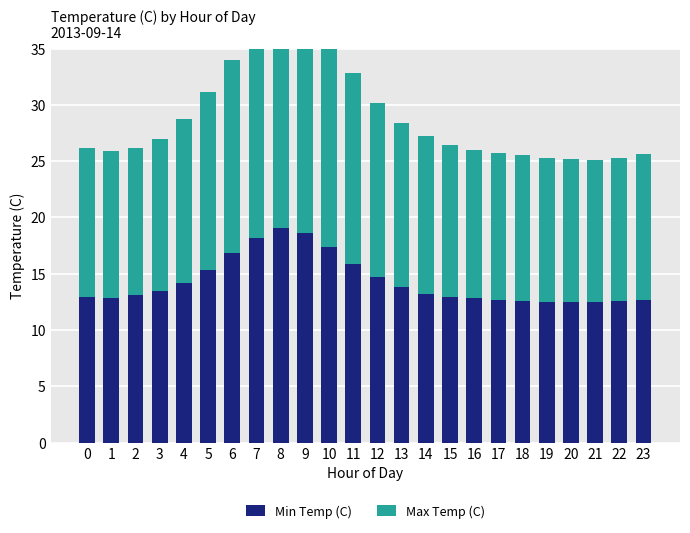

What are all the series names shown in the legend?

Min Temp (C), Max Temp (C)